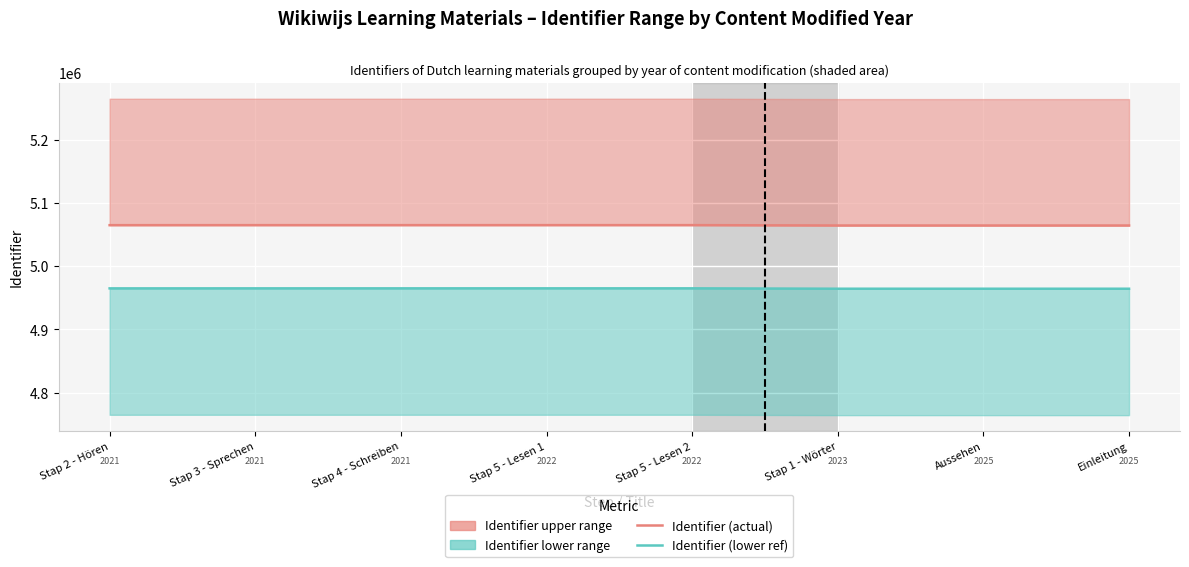

Which label corresponds to the smallest value in the chart?

Aussehen